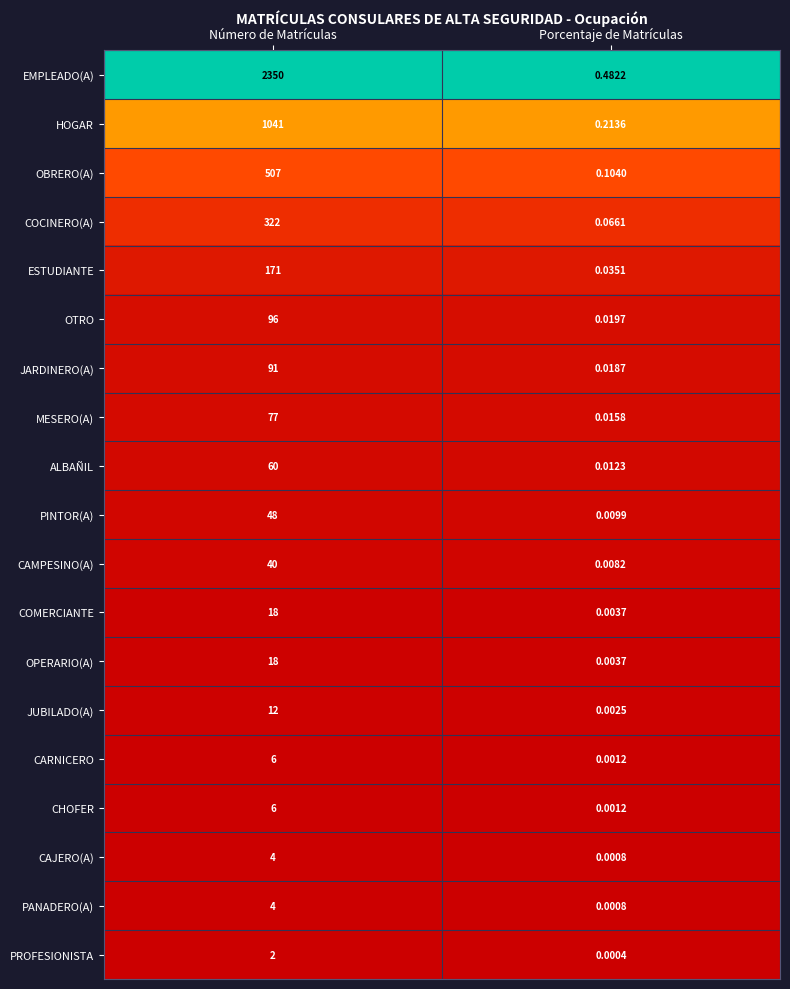

How many data points does each series have?

2